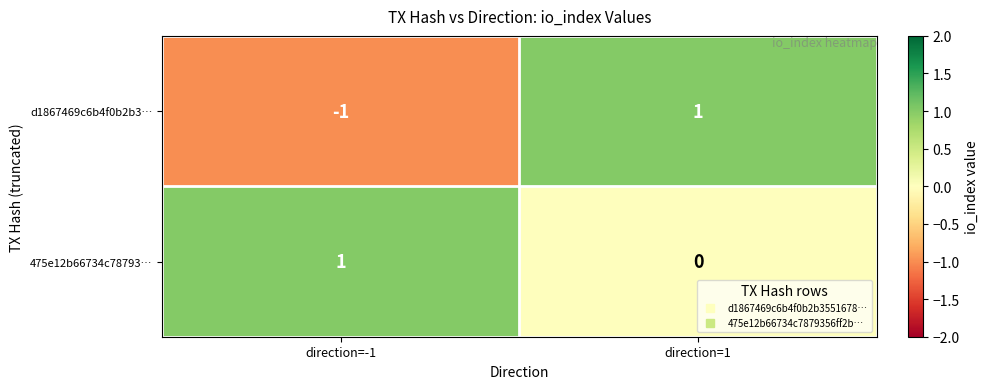

Which series has the largest total across all categories?

475e12b66734c78793…